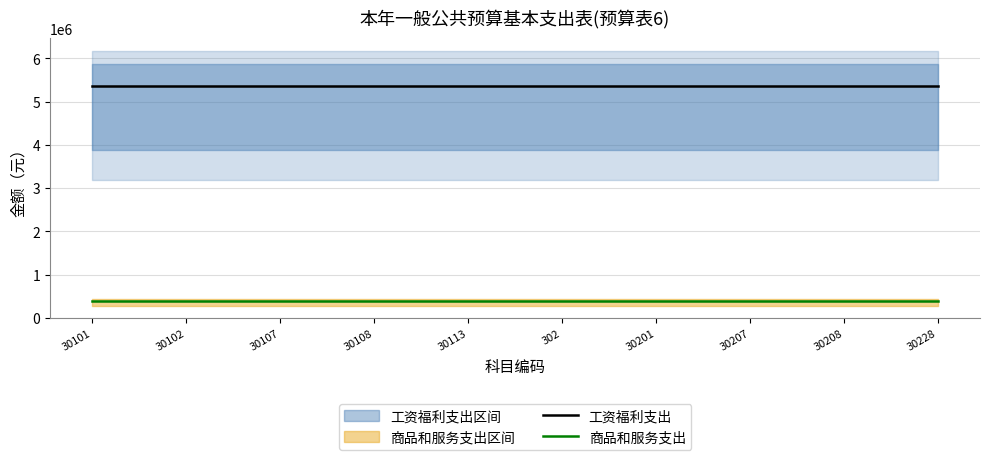

What are all the series names shown in the legend?

工资福利支出, 商品和服务支出